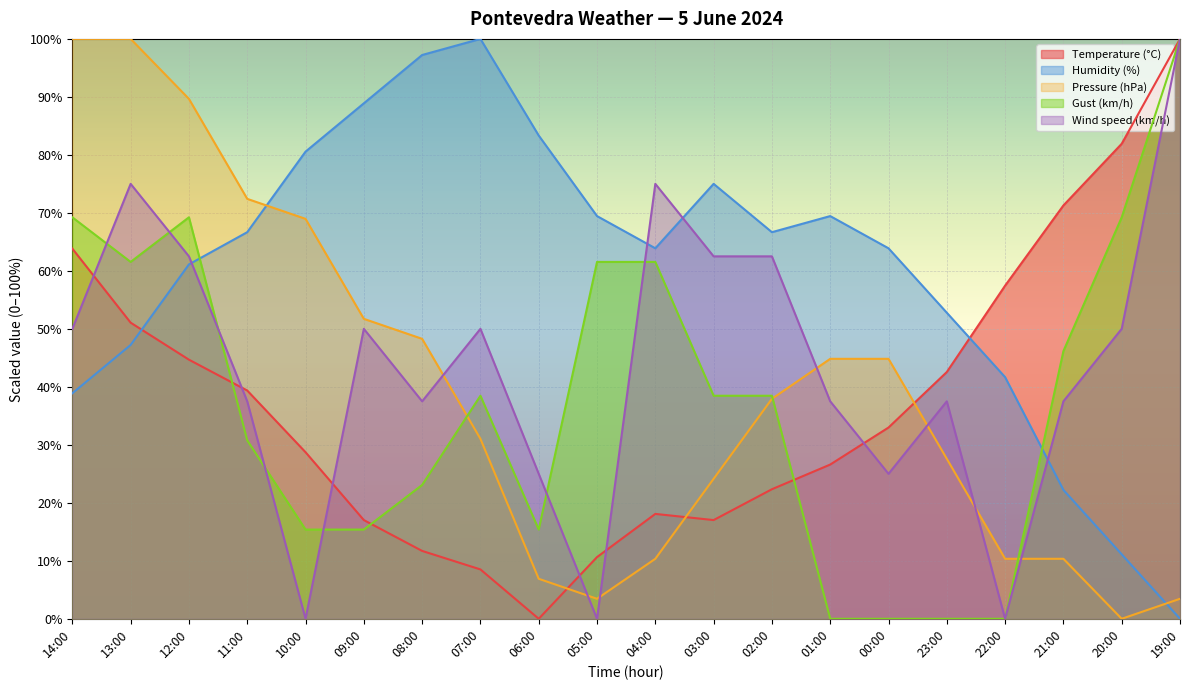

What is the label of the 2nd point from the right?

20:00